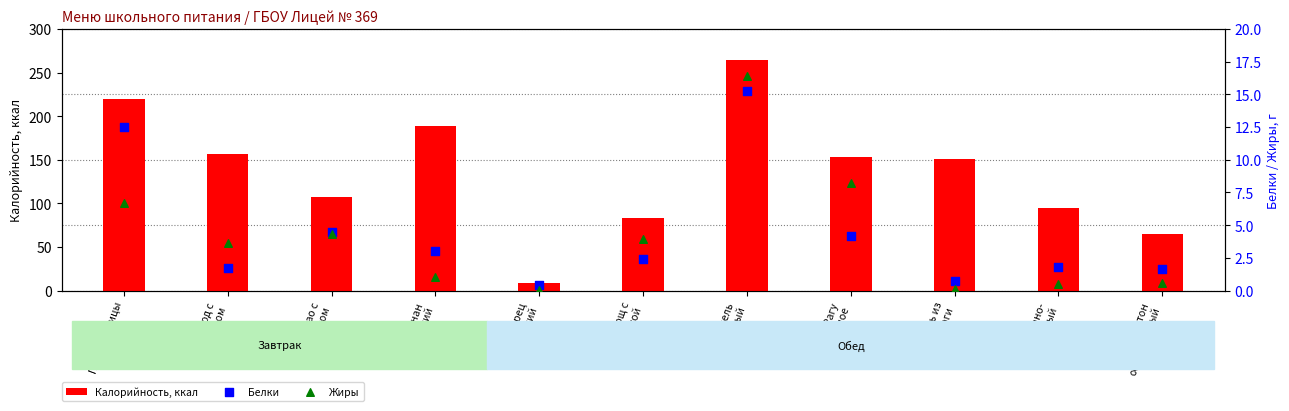

Which series has the largest total across all categories?

Калорийность, ккал